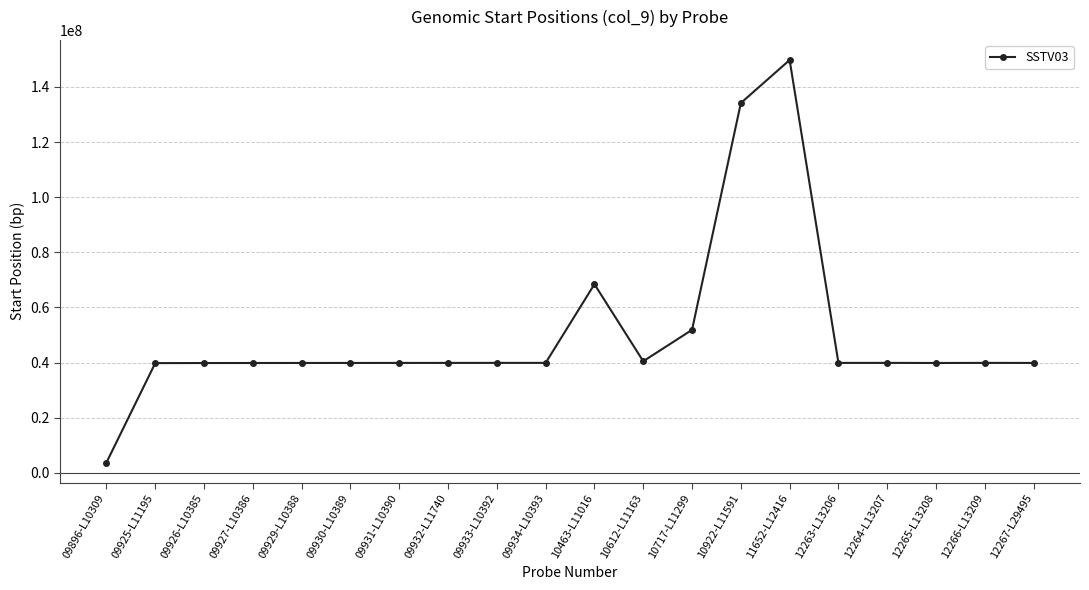

What is the change in value from 09934-L10393 to 10717-L11299?

+11986753